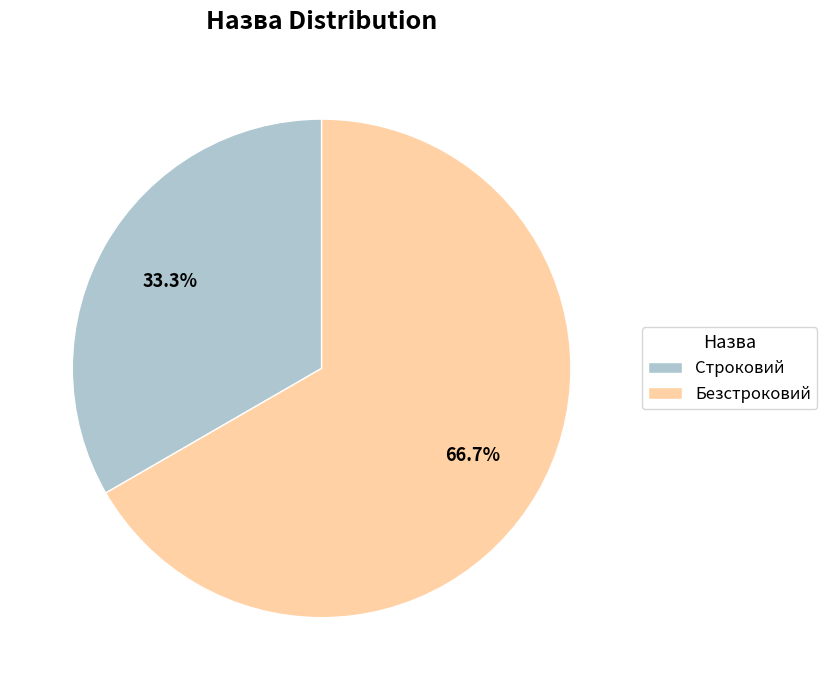

Does Строковий represent more than half of the total?

No